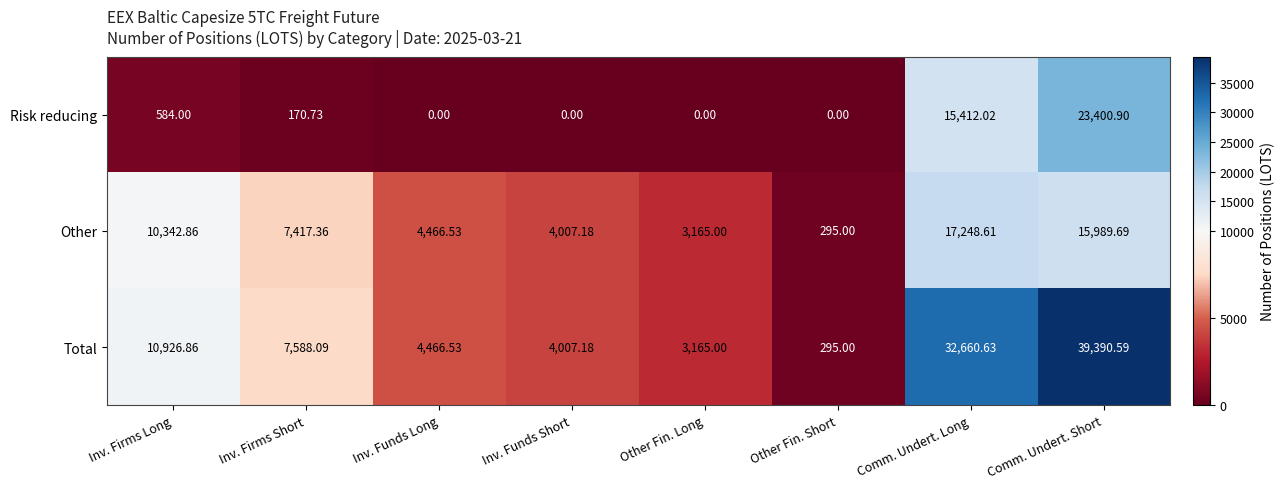

Which label corresponds to the largest value in the chart?

Comm. Undert. Short